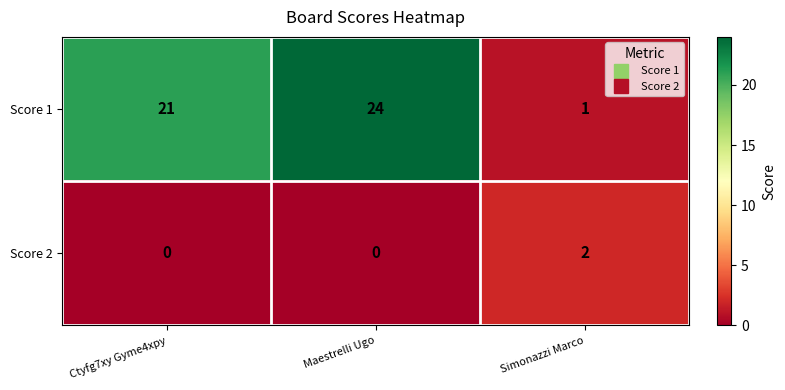

Which label corresponds to the largest value in the chart?

Maestrelli Ugo